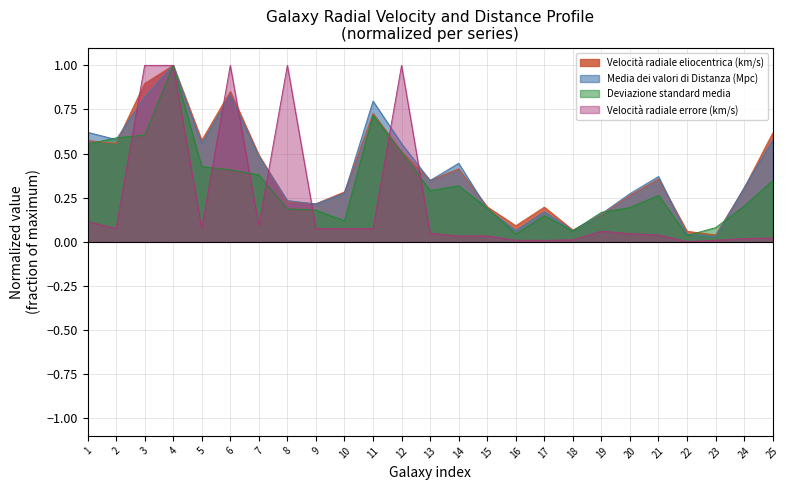

What is the difference between the highest and lowest values at 11?

0.7